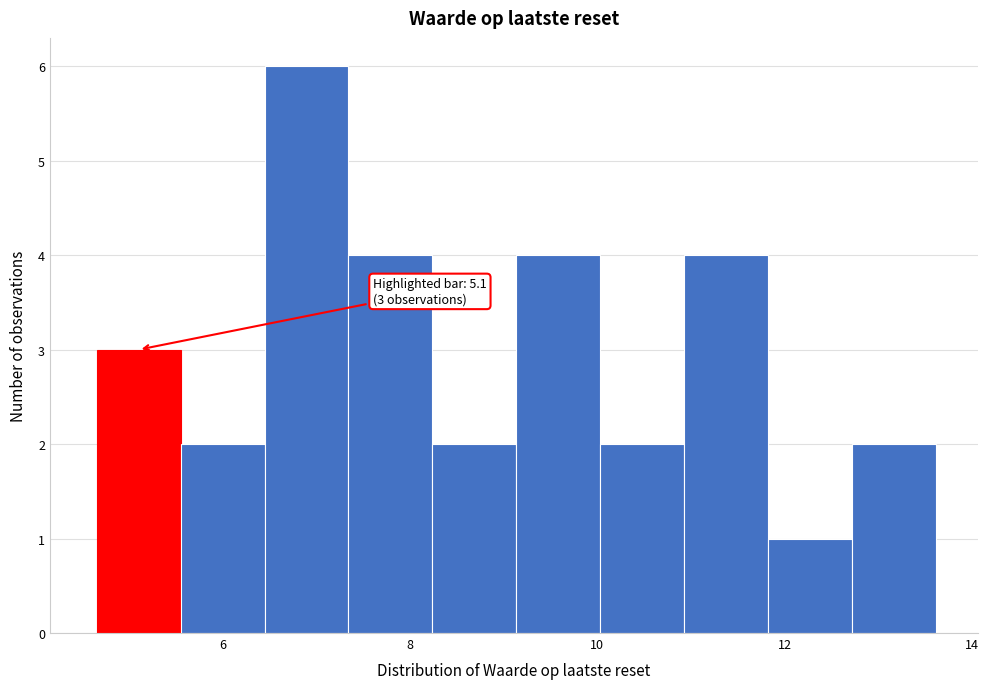

Which range on the x-axis has the tallest bar?

6.4 to 7.4